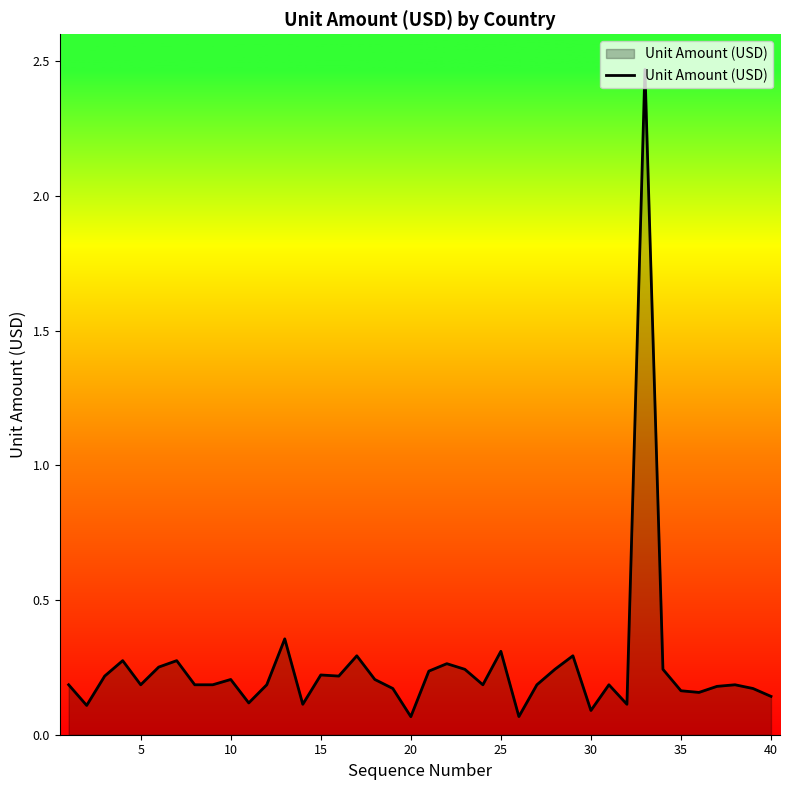

What is the difference between the maximum and minimum values?

2.4